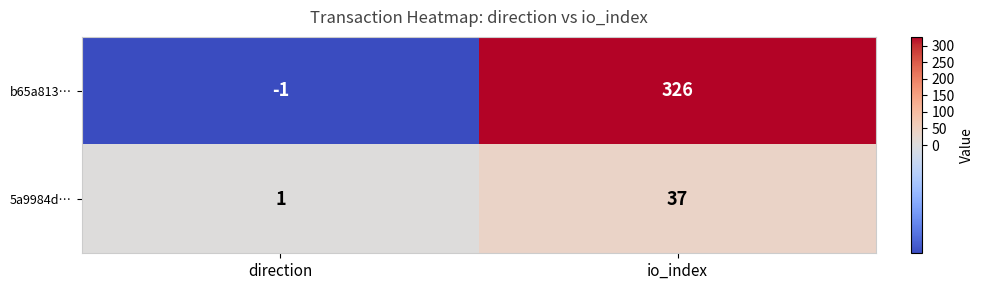

What is the difference between the highest and lowest values at direction?

2